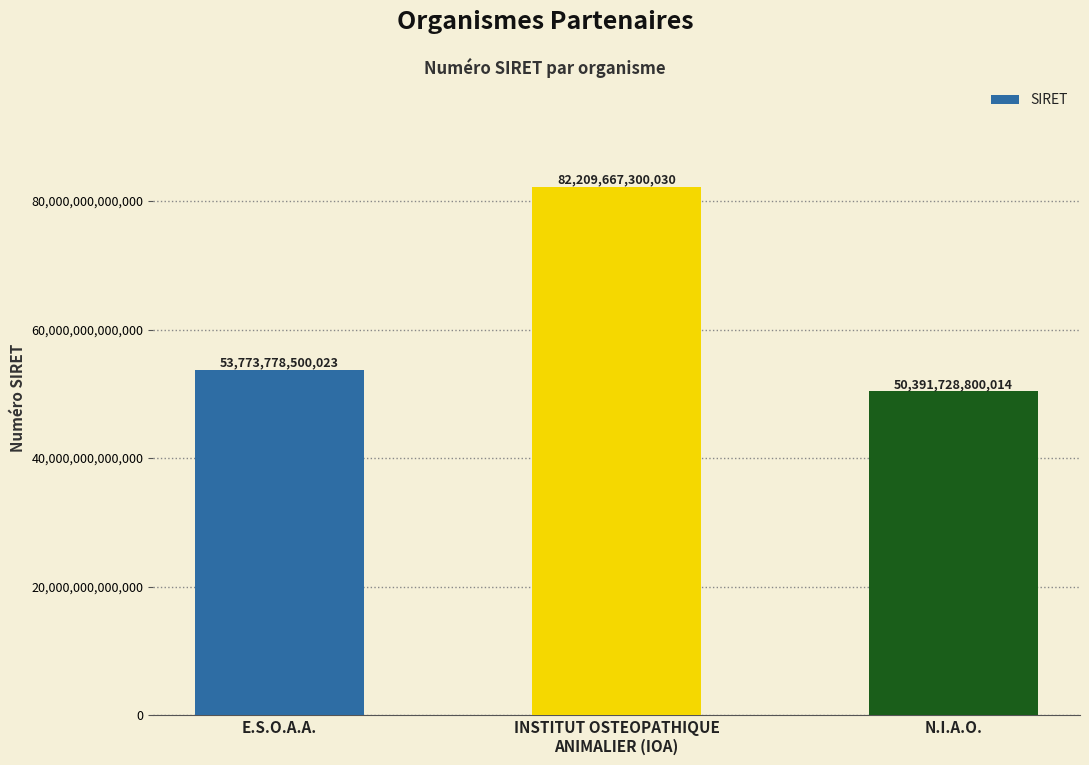

At which label is the value closest to 66300698050022?

E.S.O.A.A.